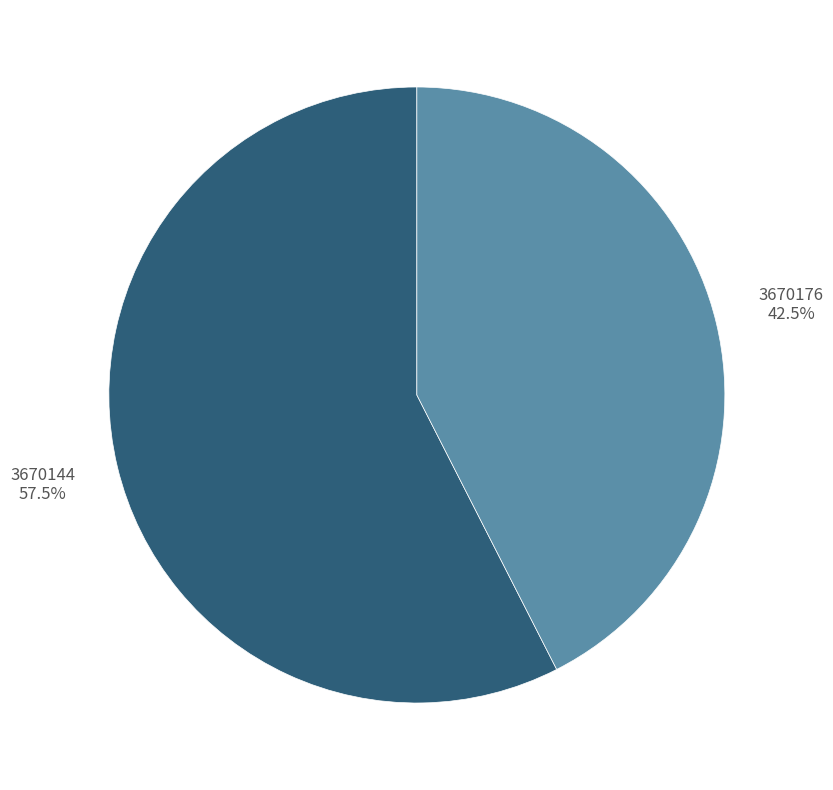

Count the number of slices in the pie.

2